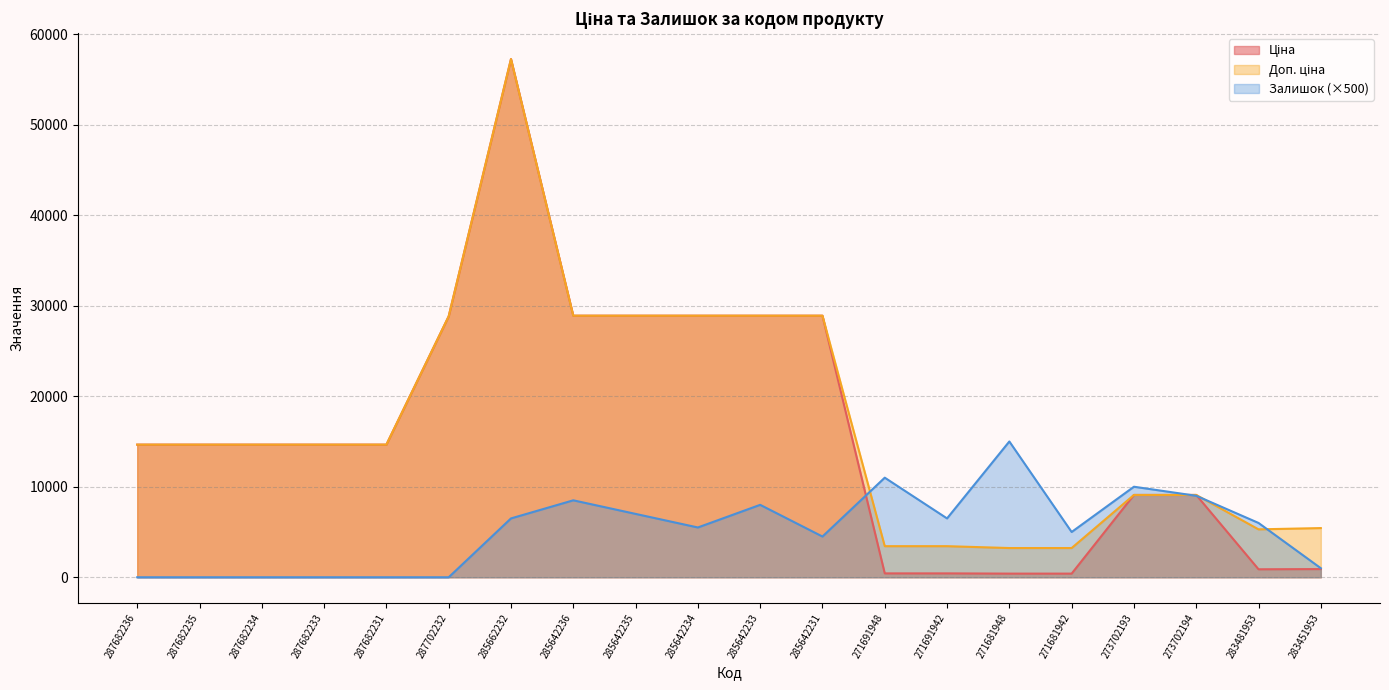

The Залишок series shows 0.0 at 287682235. True or false?

True